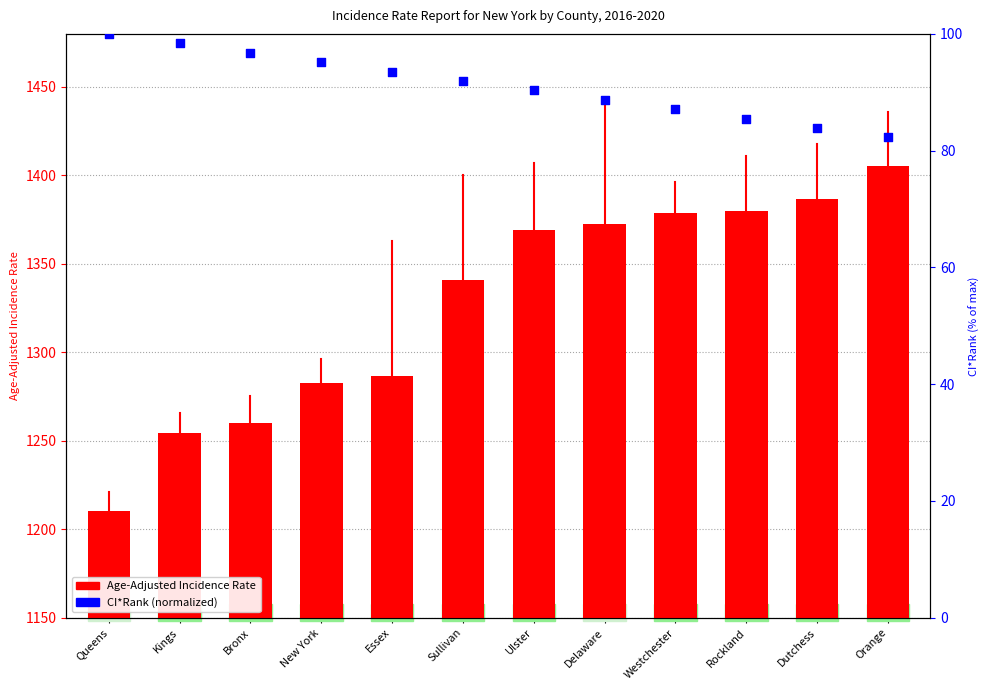

At how many categories does at least one series exceed 1375?

4